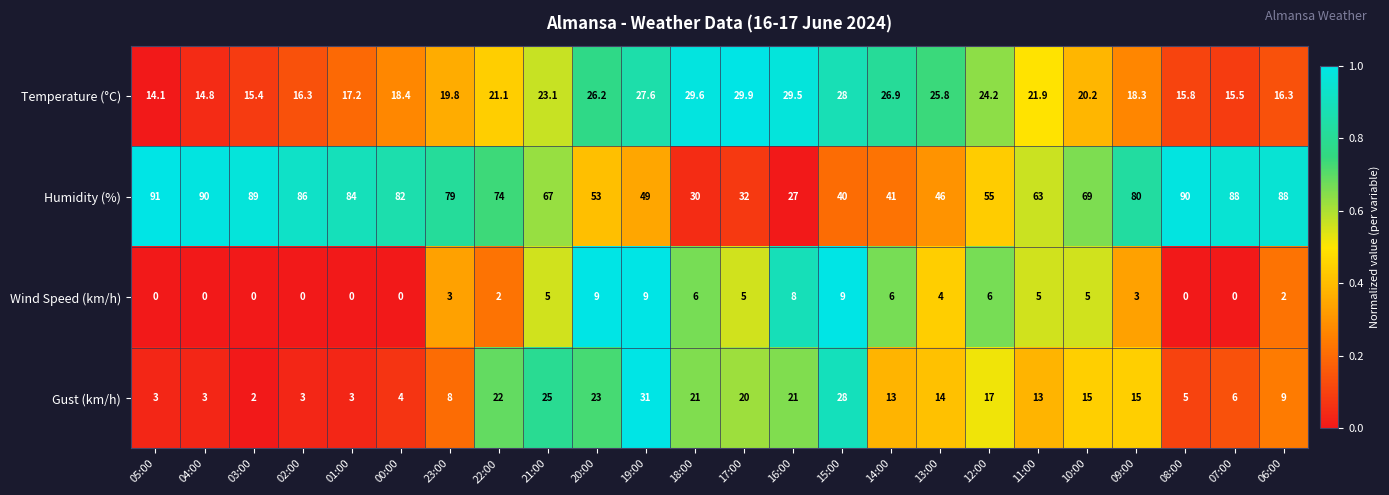

What is the difference between the highest and lowest values at 23:00?

76.0